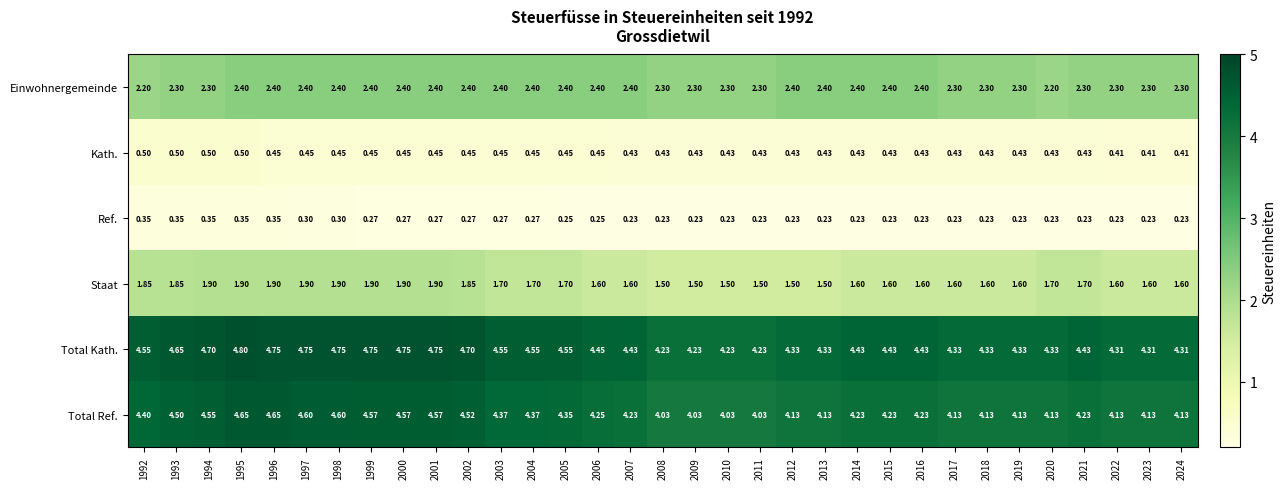

Which series has the largest total across all categories?

Total Kath.